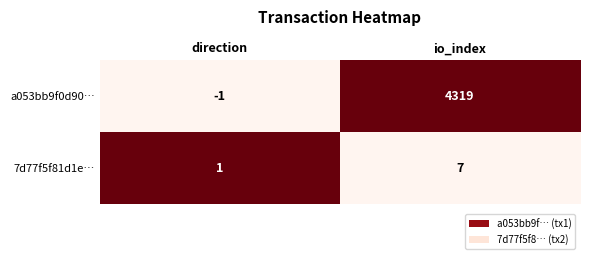

At which category does the chart reach its peak across all series?

io_index